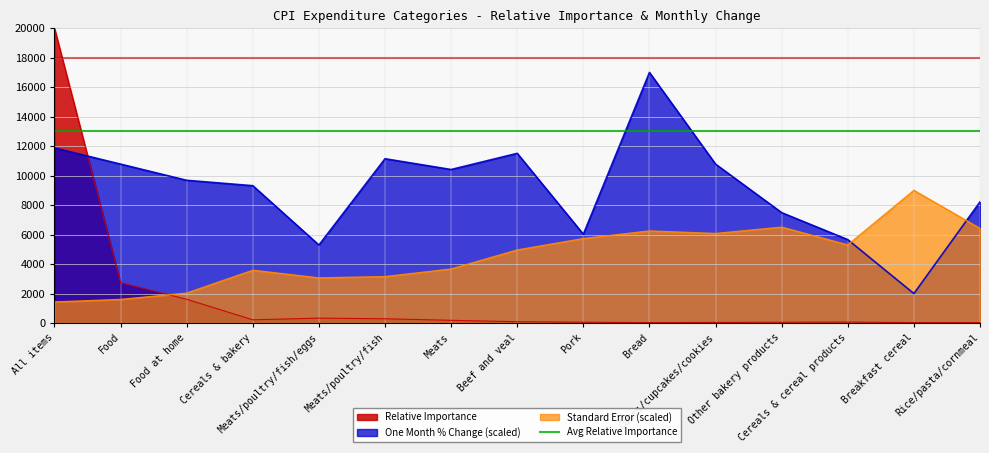

What is the average value of the Standard Error series?

4584.2